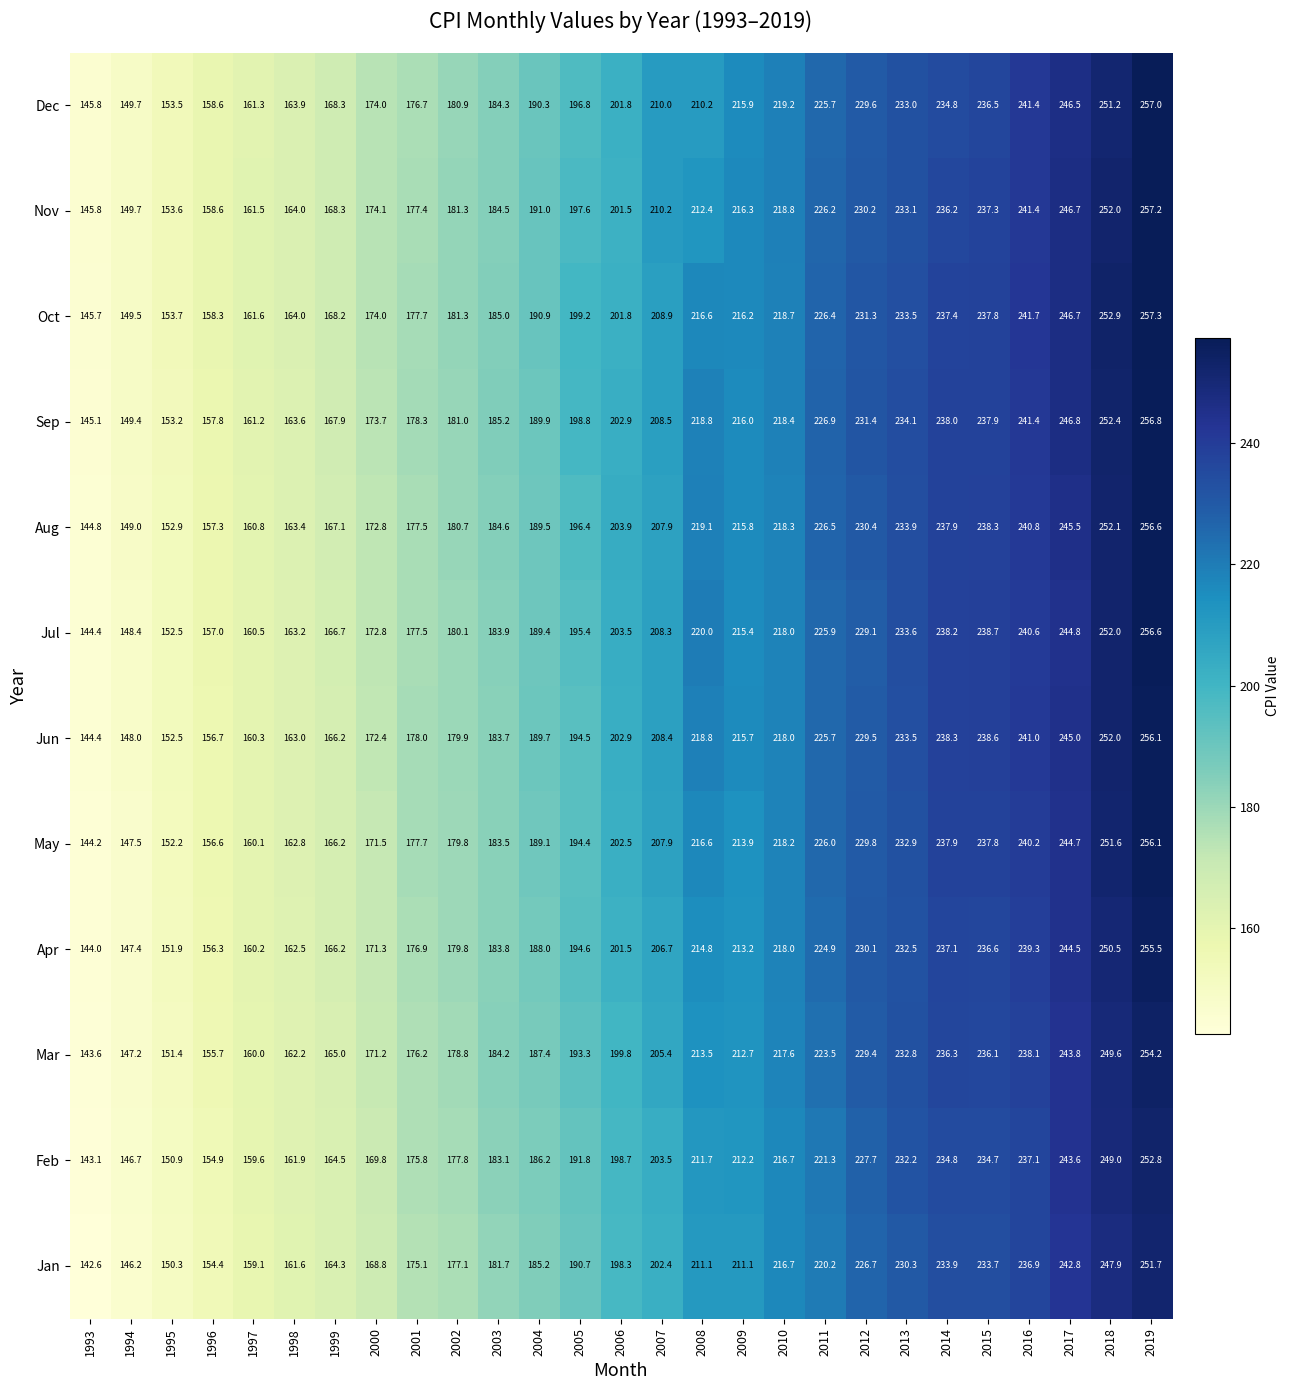

Which series has the largest total across all categories?

Oct